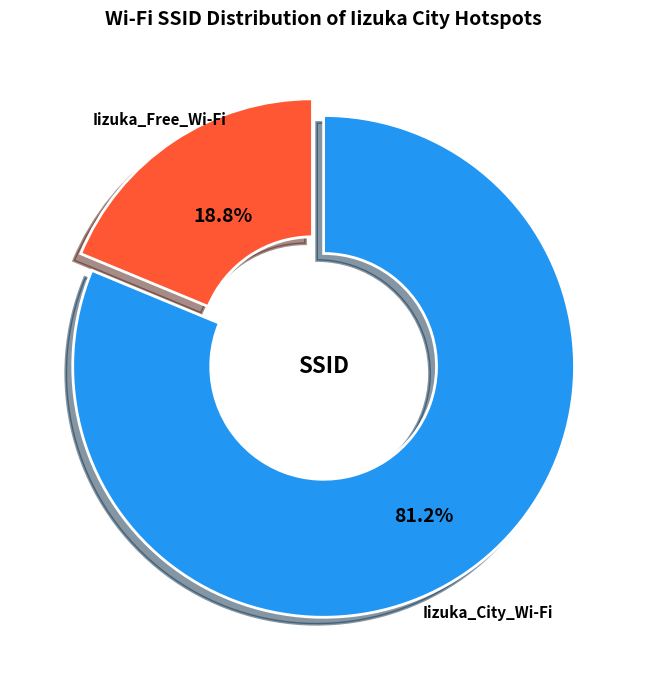

True or false: Iizuka_City_Wi-Fi accounts for 88% of the total.

False